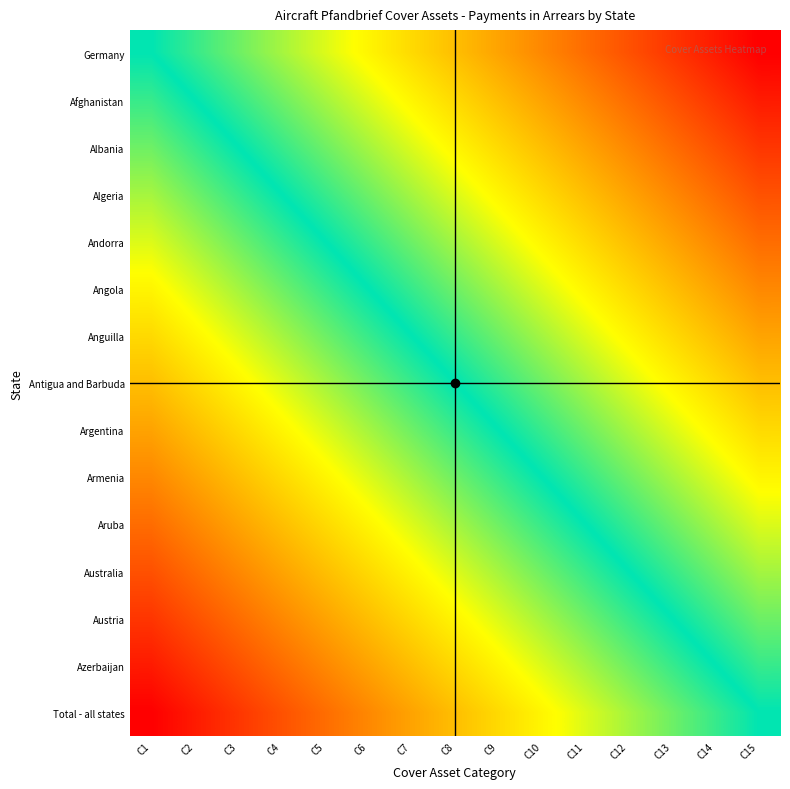

Which has a higher value, C5 or C14?

C14